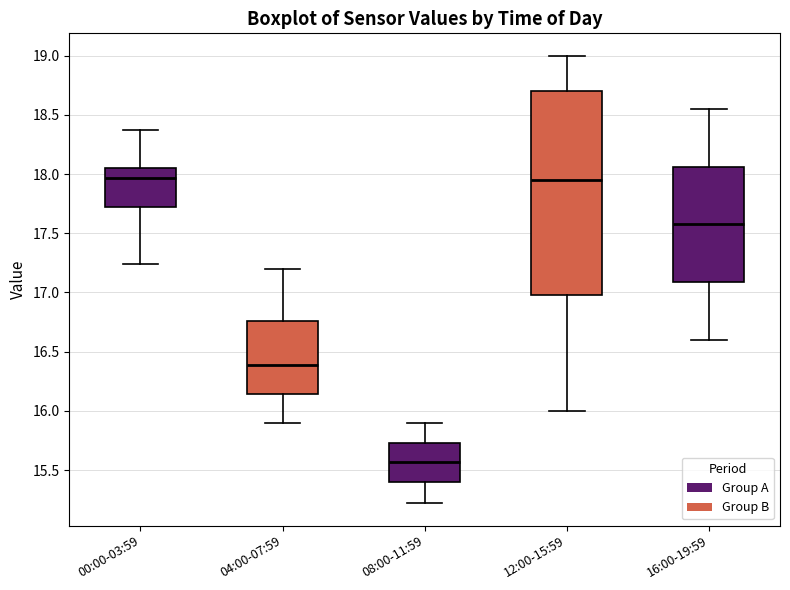

Reading left to right, read every box against the y-axis: the position of its median line, the range the box covers, and the ends of its whiskers. The values are not printed on the chart, so give them approximately, as read against the axis.

00:00-03:59: median 17.95, box 17.75 to 18.05, whiskers 17.25 to 18.35
04:00-07:59: median 16.40, box 16.15 to 16.75, whiskers 15.90 to 17.20
08:00-11:59: median 15.55, box 15.40 to 15.75, whiskers 15.20 to 15.90
12:00-15:59: median 17.95, box 17.00 to 18.70, whiskers 16.00 to 19.00
16:00-19:59: median 17.60, box 17.10 to 18.05, whiskers 16.60 to 18.55